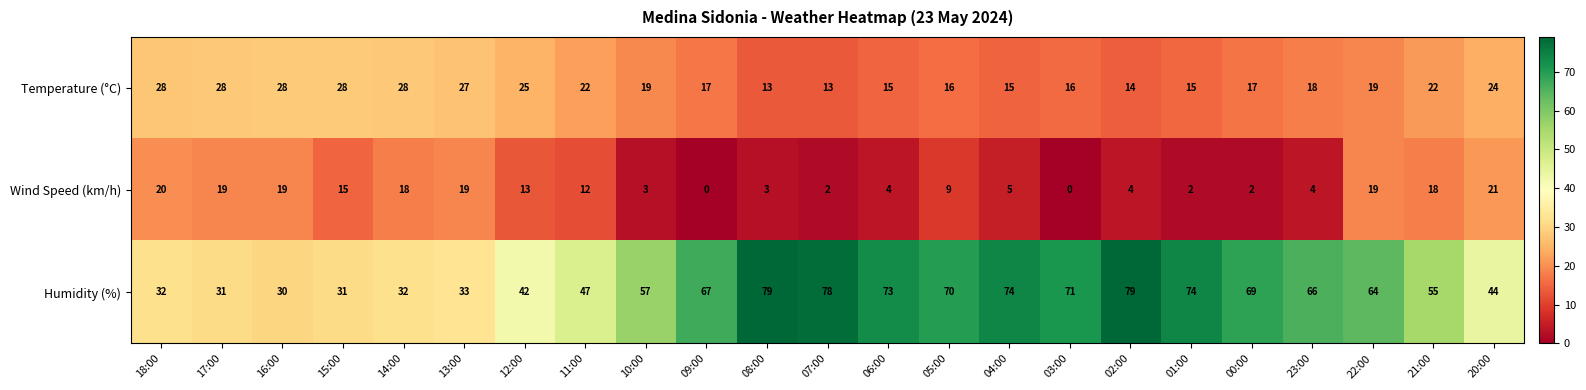

How many values in the Temperature (°C) series are below 19?

11